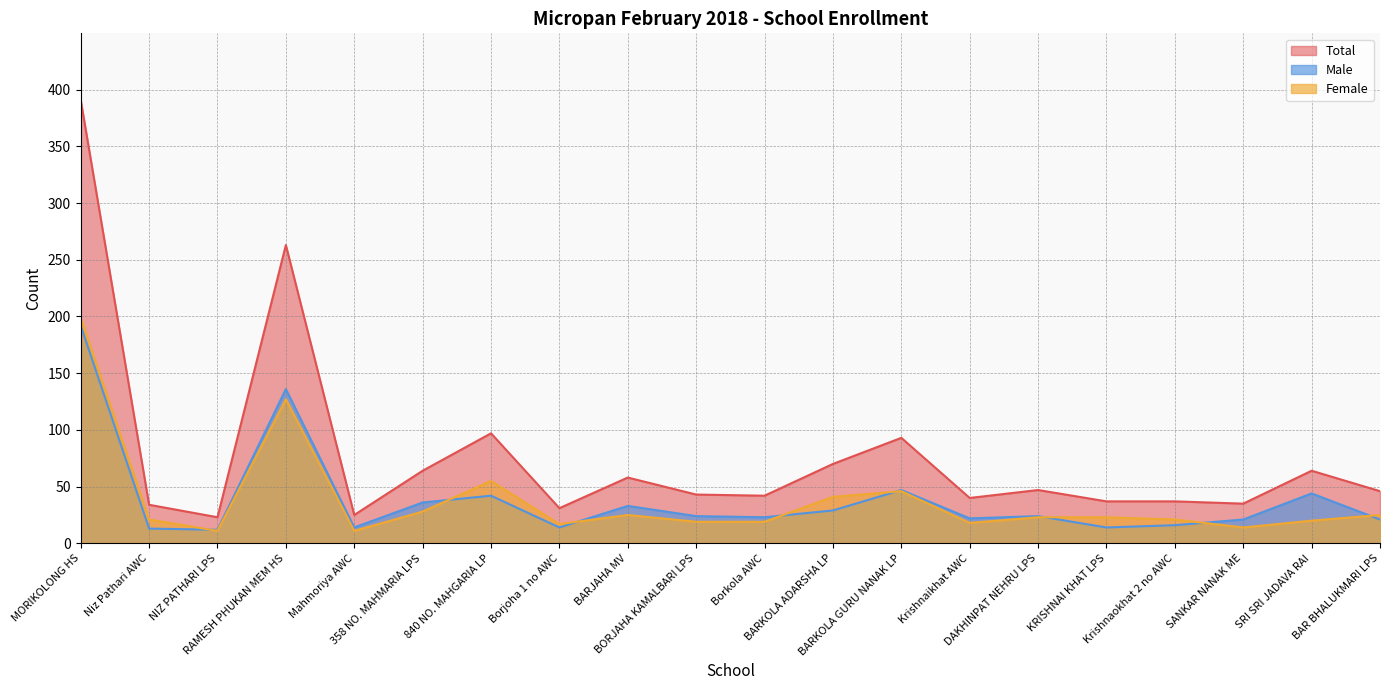

Reading right to left, extract all data points from this chart.

Total: BAR BHALUKMARI LPS=46	SRI SRI JADAVA RAI=64	SANKAR NANAK ME=35	Krishnaokhat 2 no AWC=37	KRISHNAI KHAT LPS=37	DAKHINPAT NEHRU LPS=47	Krishnaikhat AWC=40	BARKOLA GURU NANAK LP=93	BARKOLA ADARSHA LP=70	Borkola AWC=42	BORJAHA KAMALBARI LPS=43	BARJAHA MV=58	Borjoha 1 no AWC=31	840 NO. MAHGARIA LP=97	358 NO. MAHMARIA LPS=64	Mahmoriya AWC=25	RAMESH PHUKAN MEM HS=263	NIZ PATHARI LPS=23	Niz Pathari AWC=34	MORIKOLONG HS=391
Male: BAR BHALUKMARI LPS=21	SRI SRI JADAVA RAI=44	SANKAR NANAK ME=21	Krishnaokhat 2 no AWC=16	KRISHNAI KHAT LPS=14	DAKHINPAT NEHRU LPS=24	Krishnaikhat AWC=22	BARKOLA GURU NANAK LP=47	BARKOLA ADARSHA LP=29	Borkola AWC=23	BORJAHA KAMALBARI LPS=24	BARJAHA MV=33	Borjoha 1 no AWC=14	840 NO. MAHGARIA LP=42	358 NO. MAHMARIA LPS=36	Mahmoriya AWC=14	RAMESH PHUKAN MEM HS=136	NIZ PATHARI LPS=12	Niz Pathari AWC=13	MORIKOLONG HS=192
Female: BAR BHALUKMARI LPS=25	SRI SRI JADAVA RAI=20	SANKAR NANAK ME=14	Krishnaokhat 2 no AWC=21	KRISHNAI KHAT LPS=23	DAKHINPAT NEHRU LPS=23	Krishnaikhat AWC=18	BARKOLA GURU NANAK LP=46	BARKOLA ADARSHA LP=41	Borkola AWC=19	BORJAHA KAMALBARI LPS=19	BARJAHA MV=25	Borjoha 1 no AWC=17	840 NO. MAHGARIA LP=55	358 NO. MAHMARIA LPS=28	Mahmoriya AWC=11	RAMESH PHUKAN MEM HS=127	NIZ PATHARI LPS=11	Niz Pathari AWC=21	MORIKOLONG HS=199